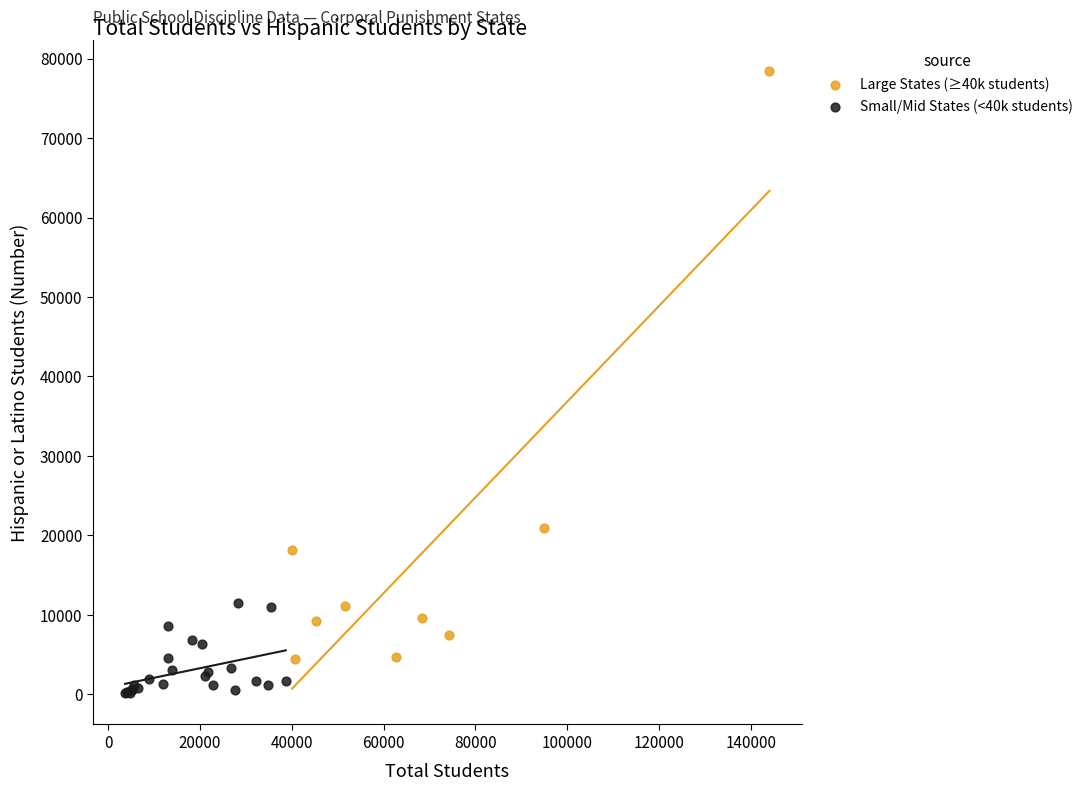

Which series reaches the maximum Y coordinate?

Large States (≥40k students)